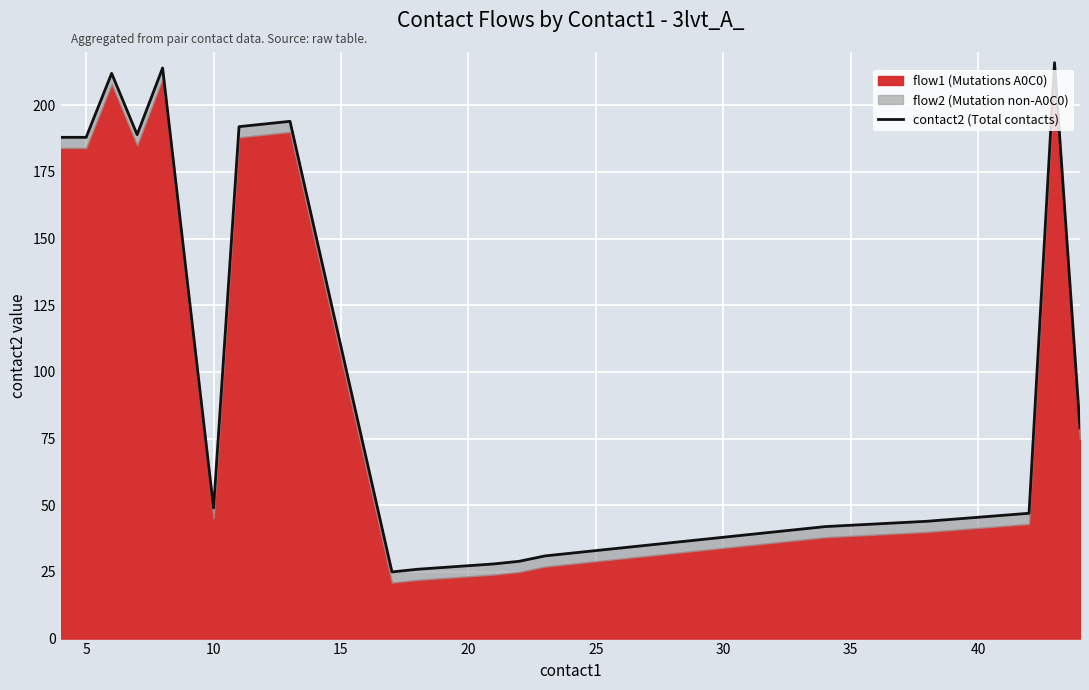

What is the maximum value shown in the chart?

216